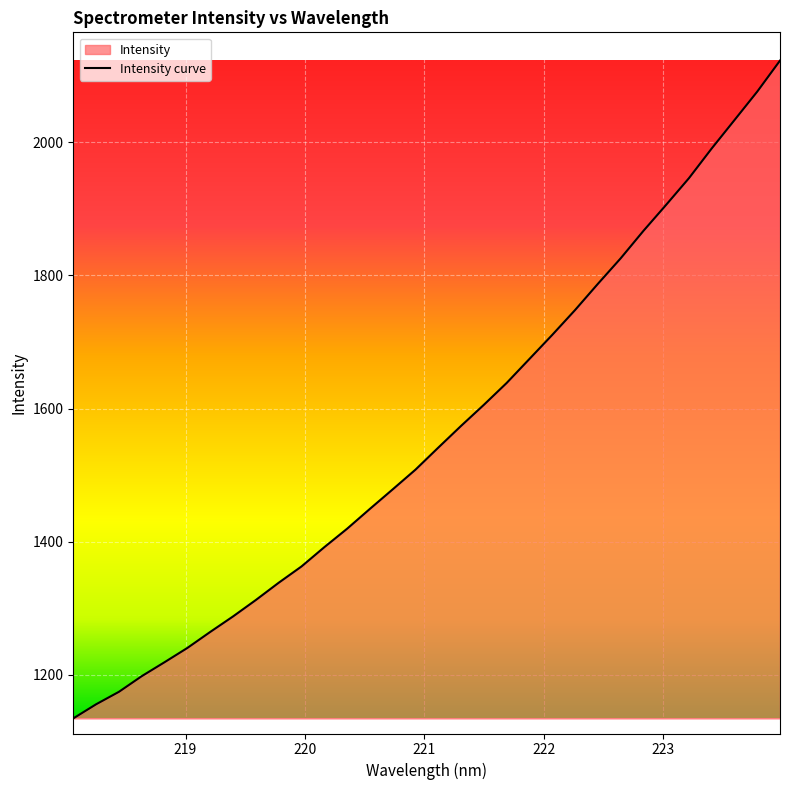

Reading left to right, list all the values displayed in this chart.

218.0596=1134.4	218.2508=1155.6	218.442=1174.4	218.6332=1197.9	218.8244=1218.9	219.0156=1240.3	219.2067=1264.3	219.3979=1287.6	219.589=1312.3	219.7801=1338.2	219.9712=1362.7	220.1623=1391.6	220.3533=1419.4	220.5444=1449.2	220.7354=1478.5	220.9264=1508.2	221.1174=1541.3	221.3083=1573.9	221.4993=1605.6	221.6902=1638.4	221.8812=1674.5	222.0721=1710.7	222.263=1747.9	222.4538=1787.2	222.6447=1825.6	222.8355=1866.9	223.0264=1906.1	223.2172=1946.1	223.408=1990.8	223.5987=2033.4	223.7895=2076.2	223.9802=2122.9